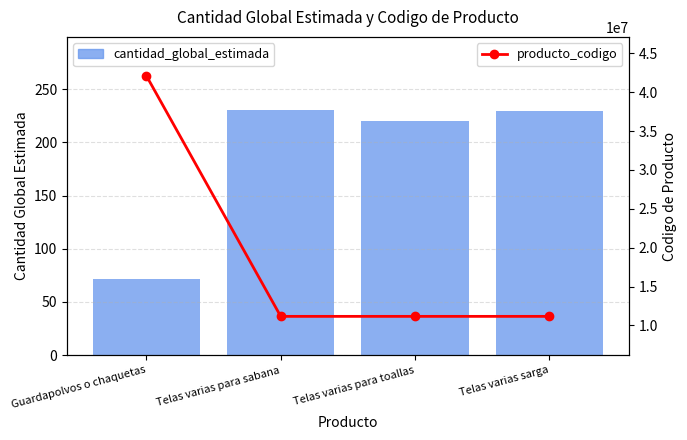

What is the difference between the maximum and second lowest values in the cantidad_global_estimada series?

10